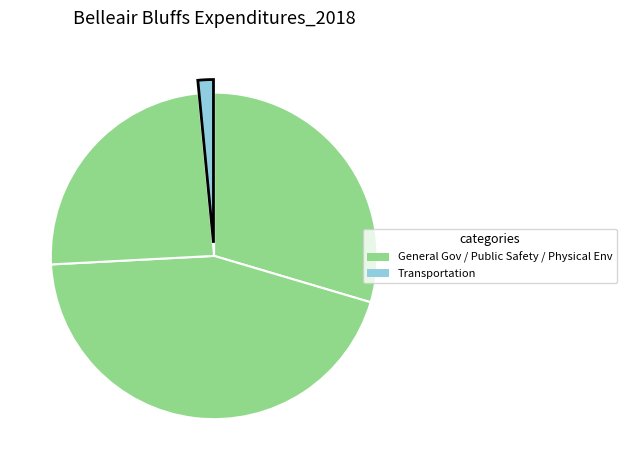

Count the number of slices in the pie.

4